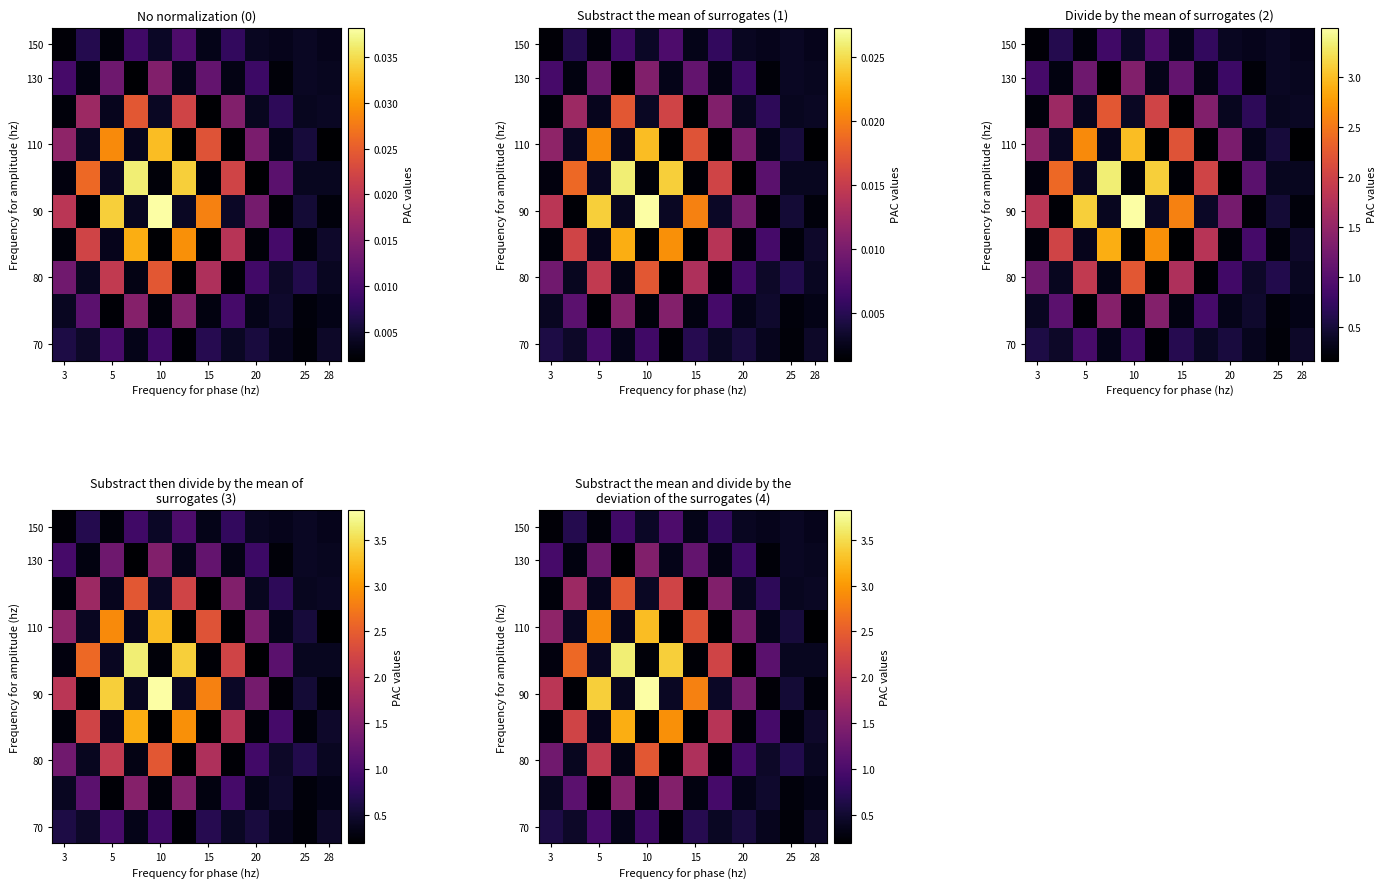

At which category does the chart reach its minimum across all series?

15